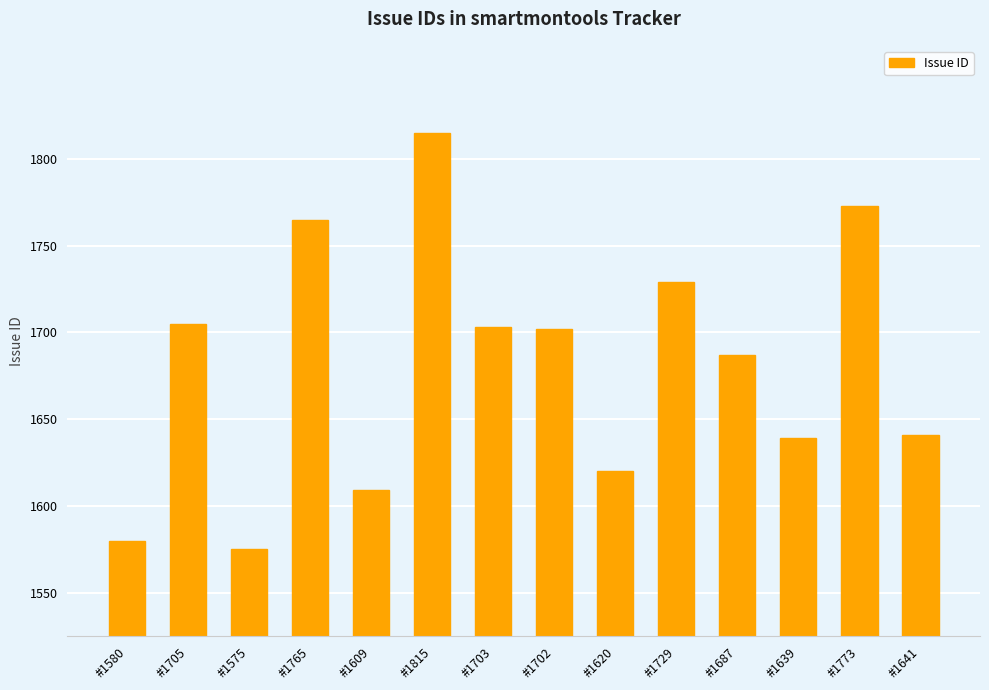

Which category has the highest value across all series?

#1815